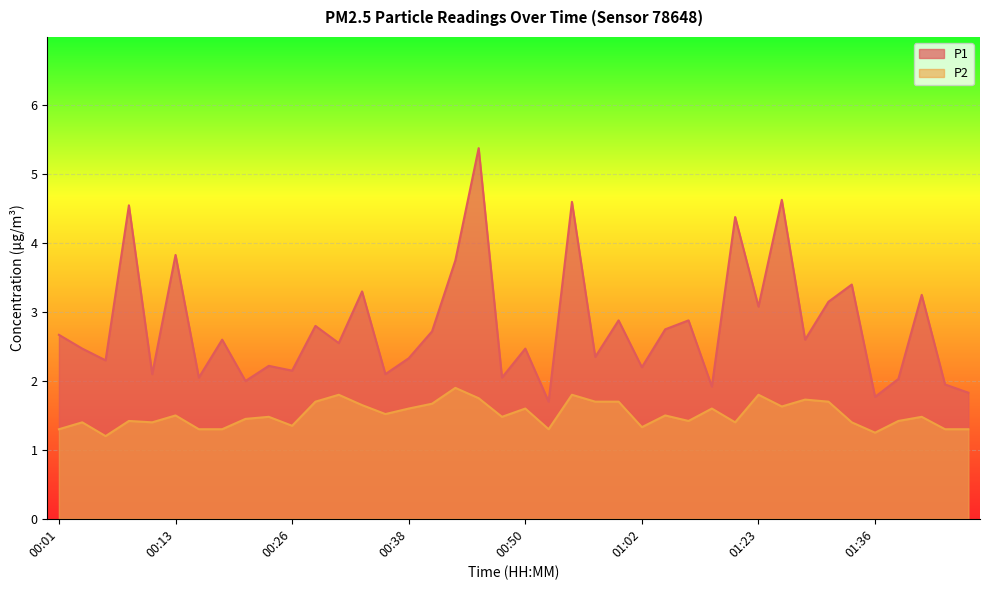

Where is the first local maximum for P1?

00:09